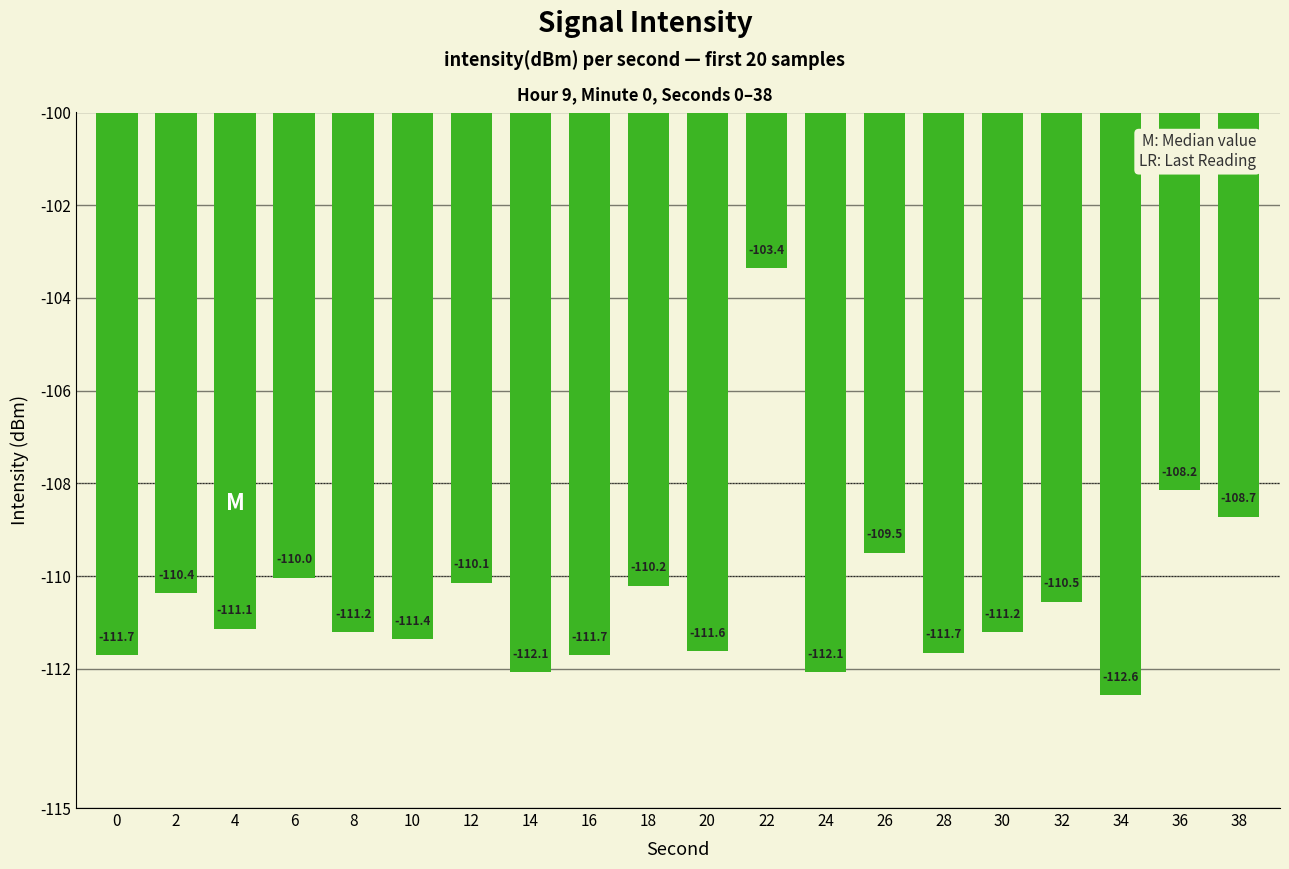

What is the greatest value displayed?

-103.4